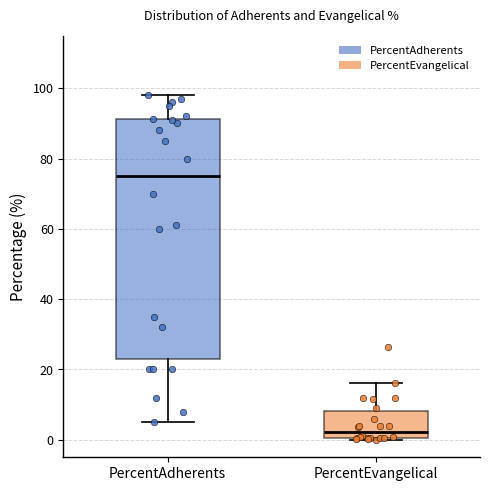

Where is the upper edge of the box for PercentEvangelical on the y-axis? The values are not printed on the chart, so give them approximately, as read against the axis.

8